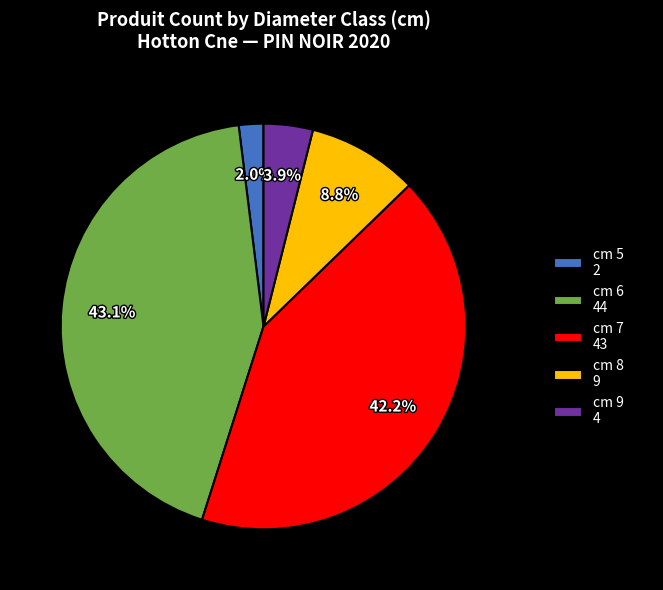

Combined, do cm 9 4 and cm 8 9 account for over 50%?

No